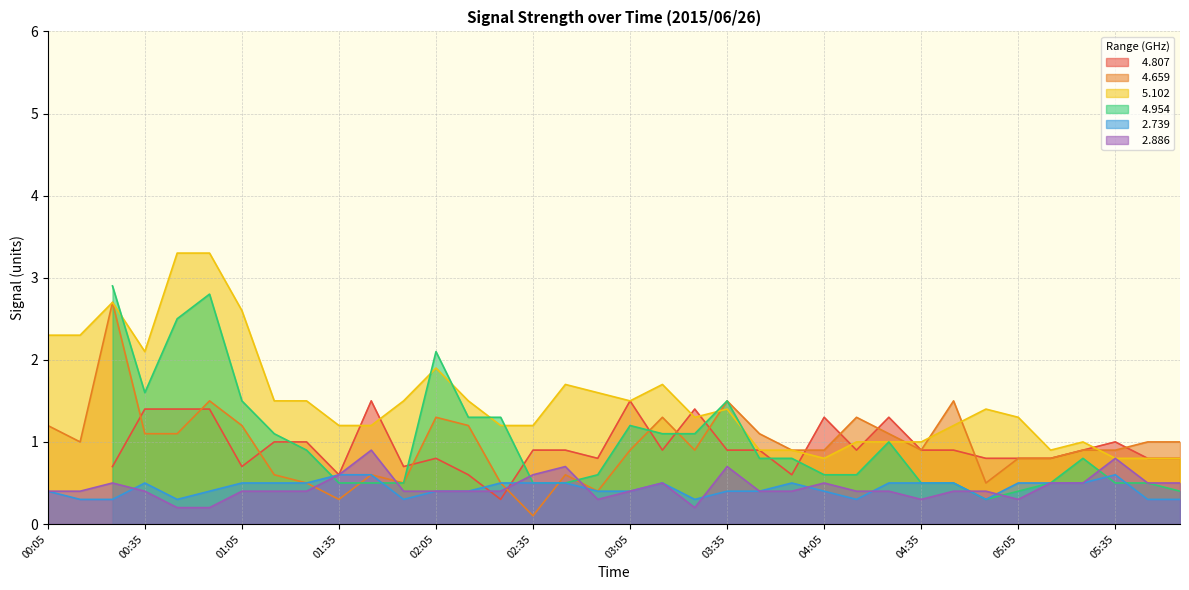

How many   2.739 values are between 0 and 1?

36